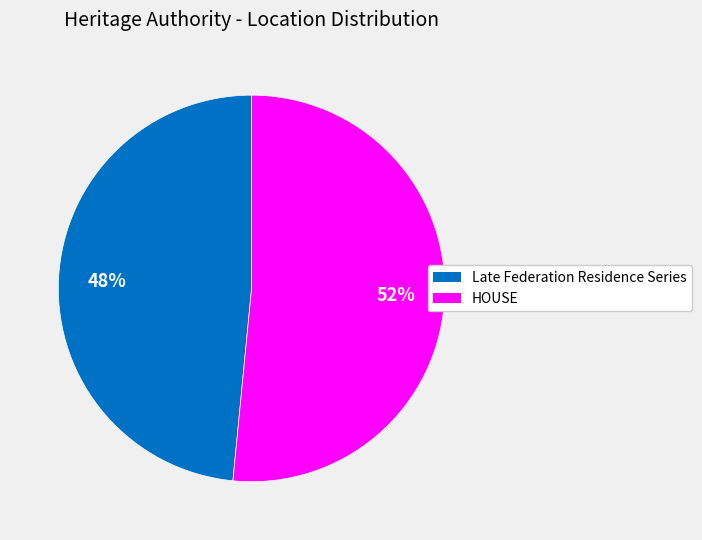

Which has a higher value, HOUSE or Late Federation Residence Series?

HOUSE